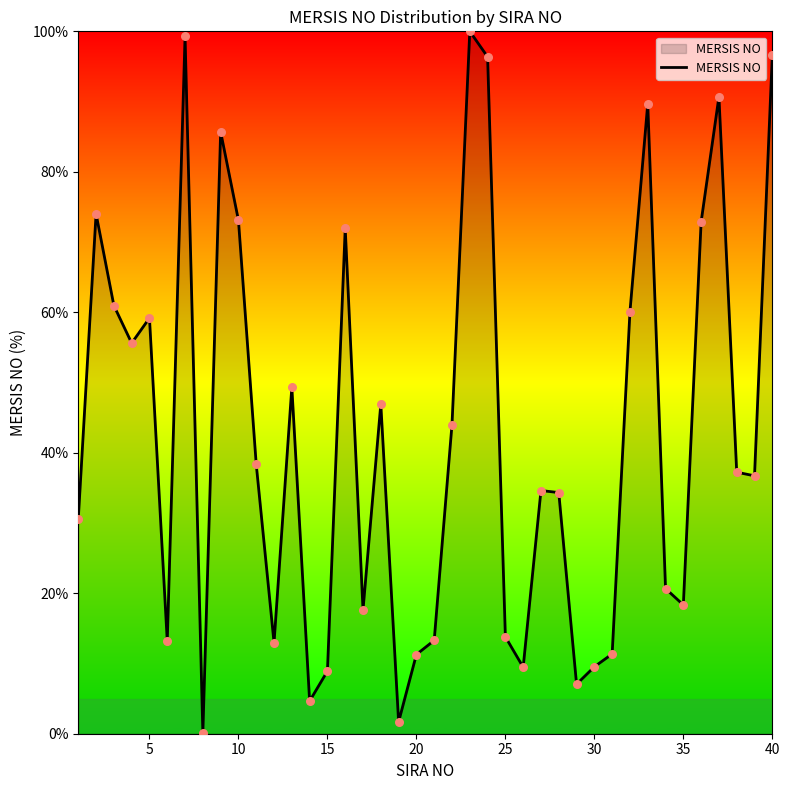

What is the greatest value displayed?

100.0